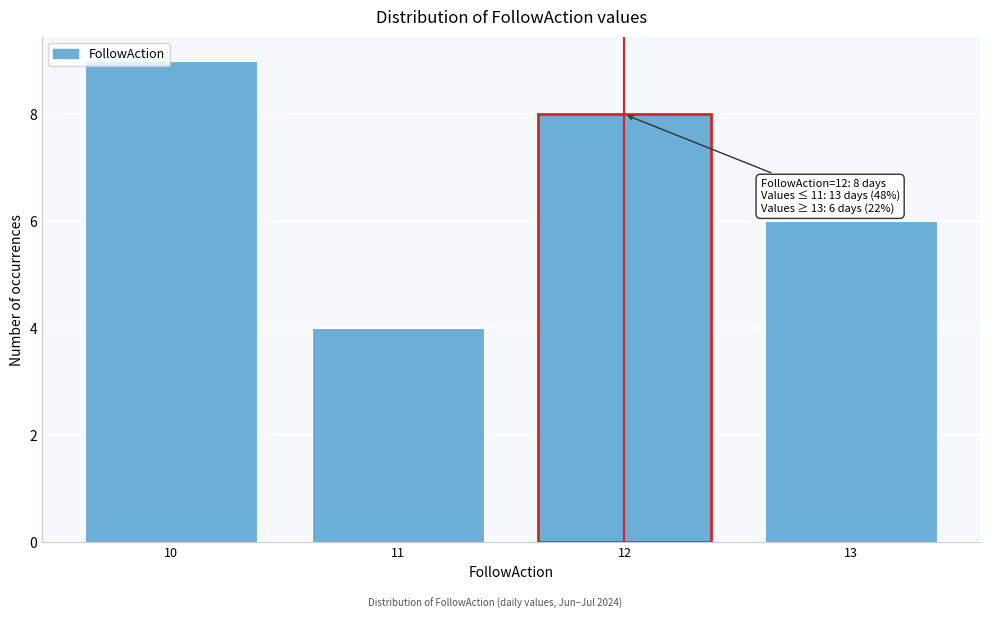

Which range on the x-axis has the tallest bar?

9.5 to 10.5